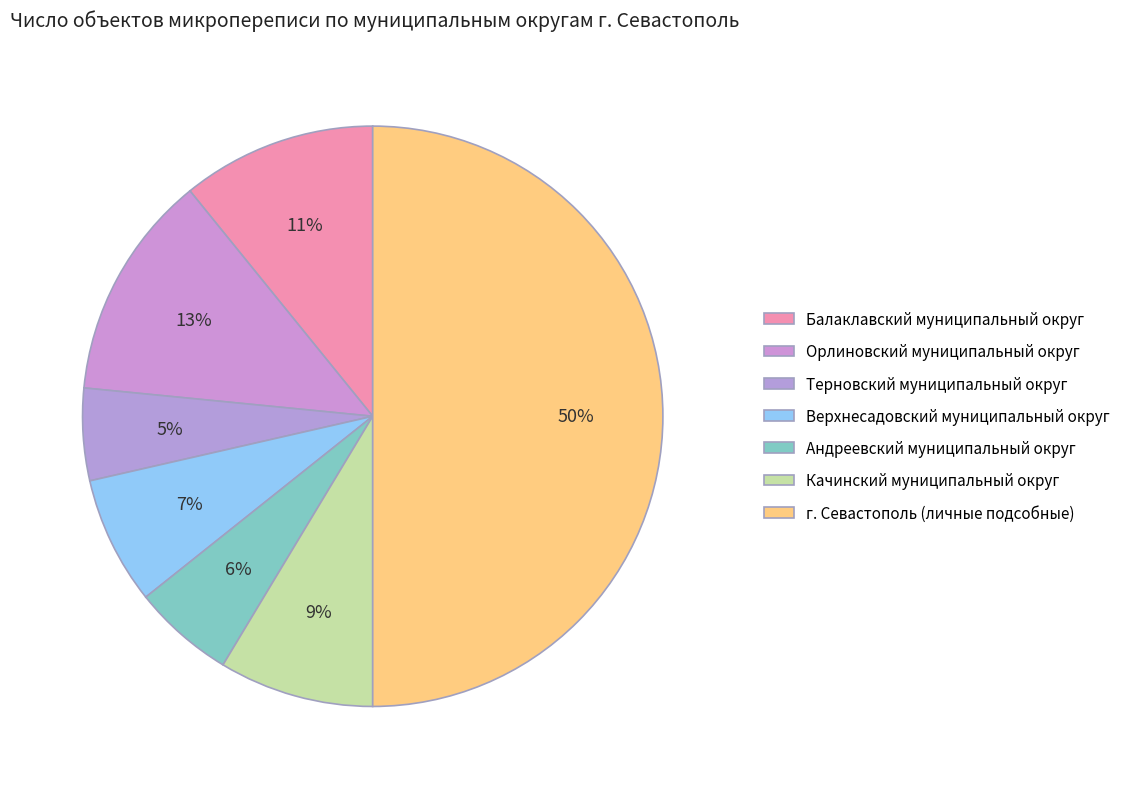

Is the sum of Орлиновский муниципальный округ and Андреевский муниципальный округ greater than half?

No